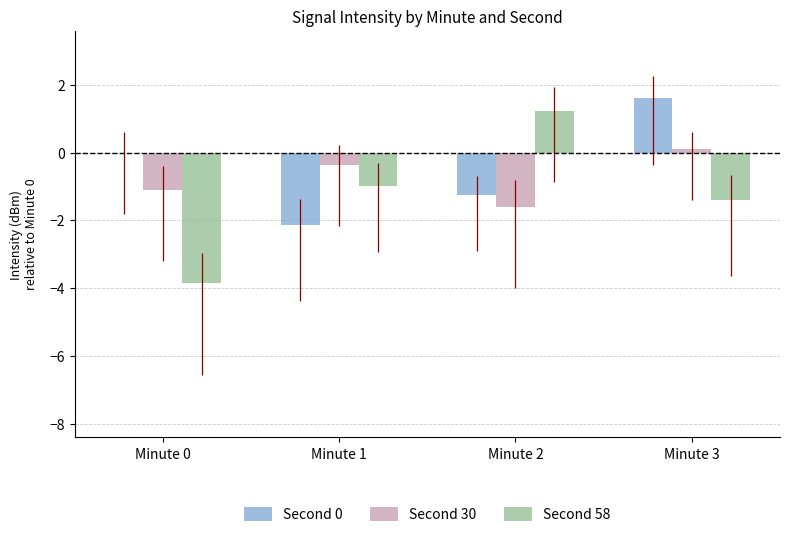

How many positive values does the Second 58 series have?

1